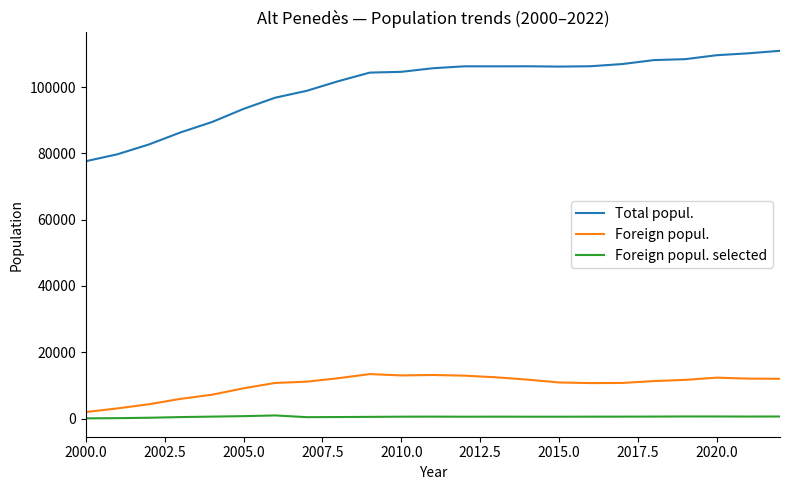

What is the maximum value shown in the chart?

110929